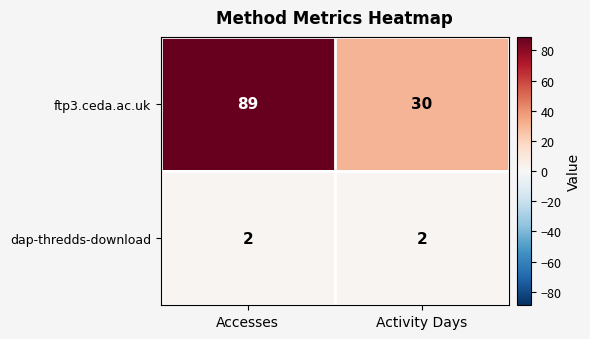

Between Accesses and Activity Days, which series saw the biggest shift?

ftp3.ceda.ac.uk